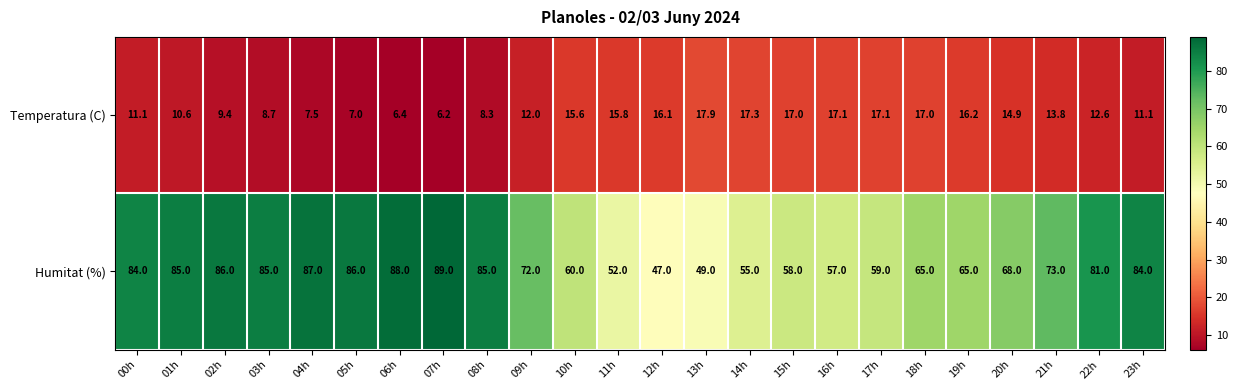

What is the difference between the highest and lowest values at 19h?

48.8